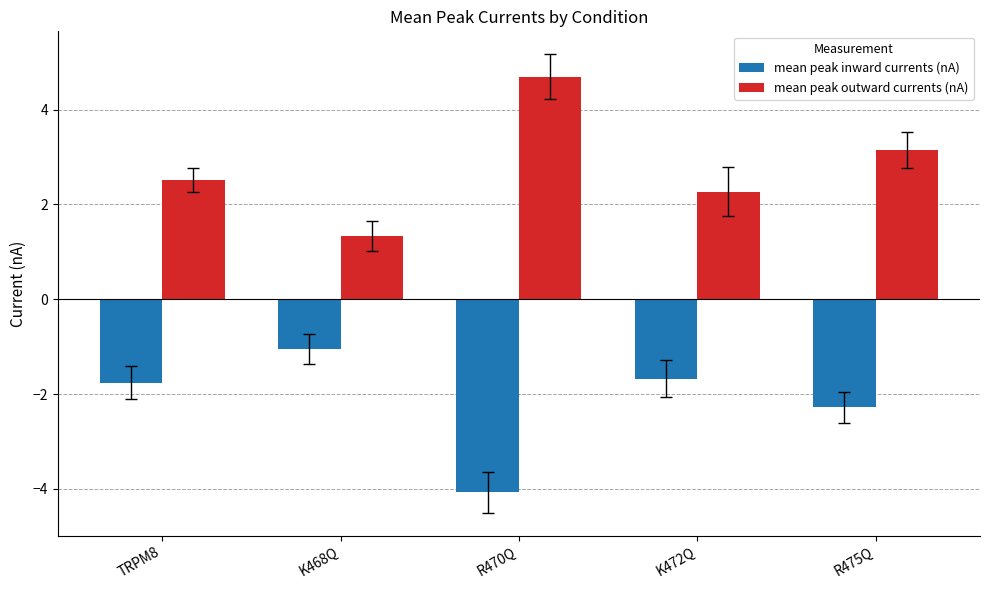

How many values in the mean peak outward currents (nA) series are below 2?

1